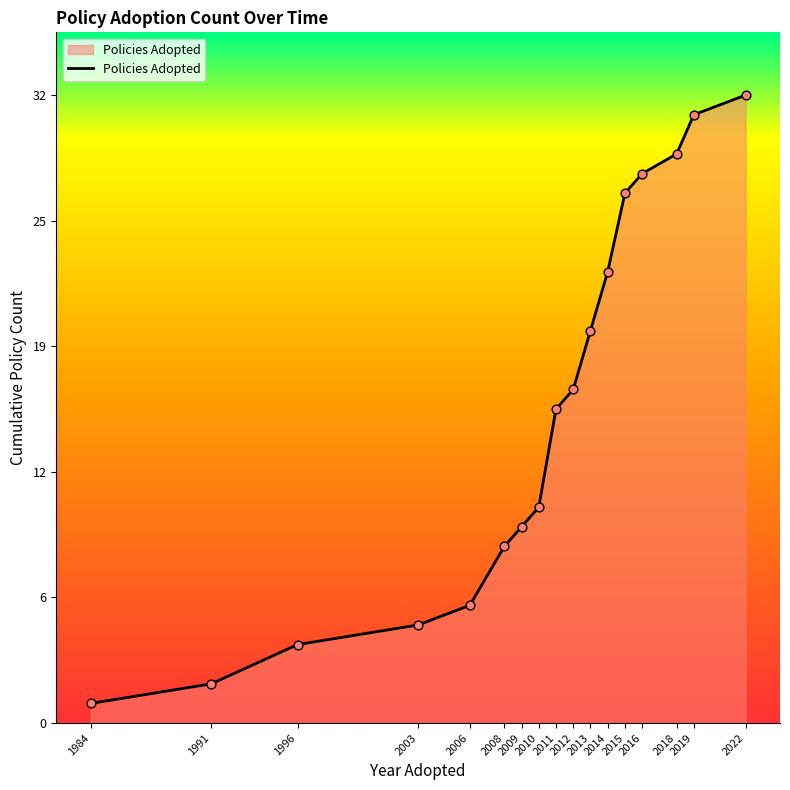

Approximately how many times larger is the value at 2016 compared to 2011?

1.8